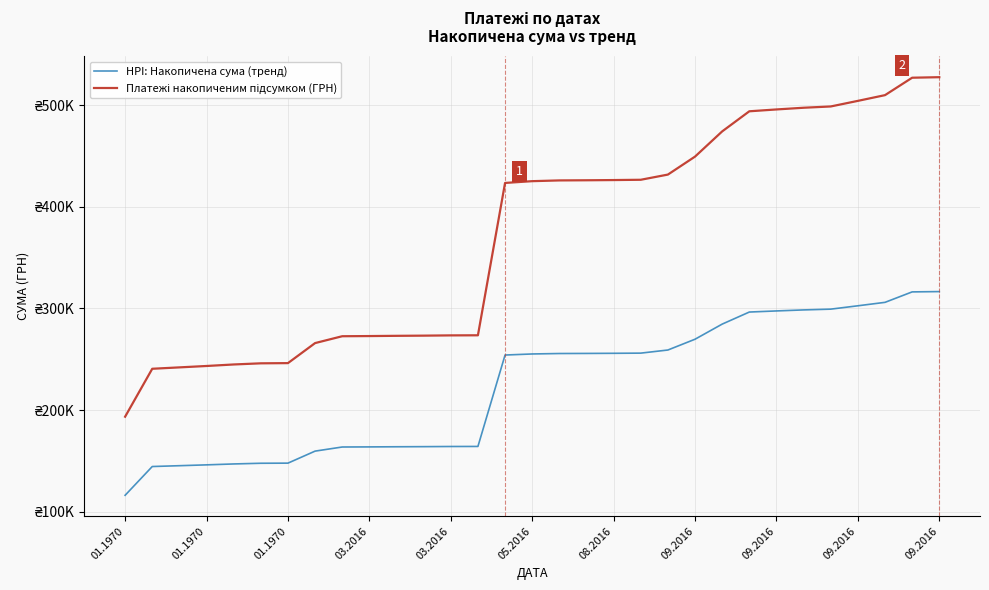

Is this an area chart (filled region under the line)?

No